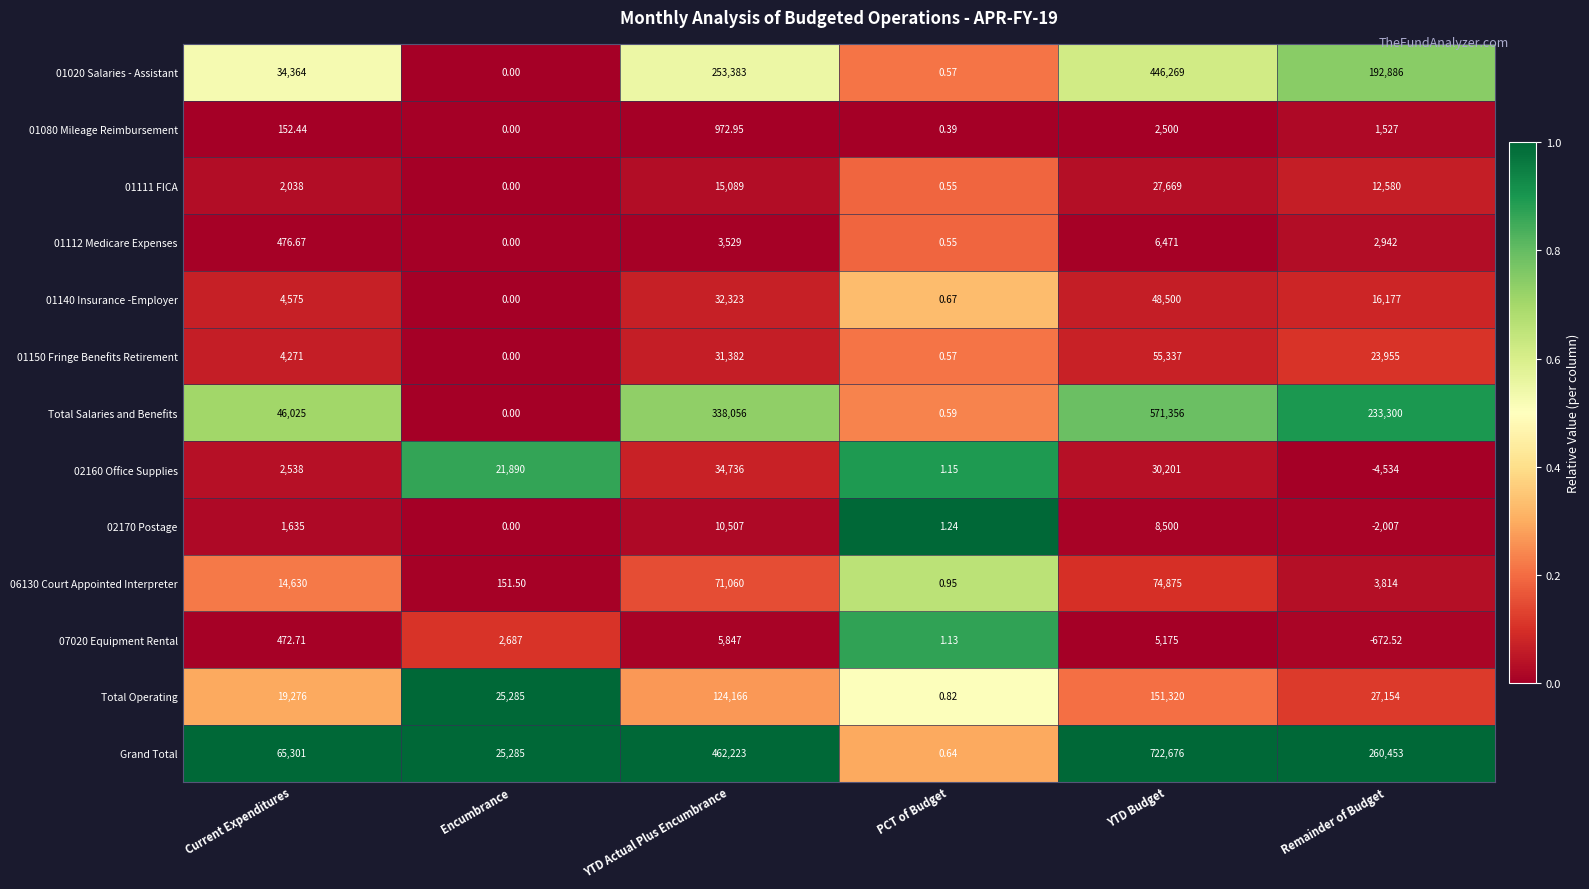

Which series changed the most between PCT of Budget and Remainder of Budget?

Grand Total